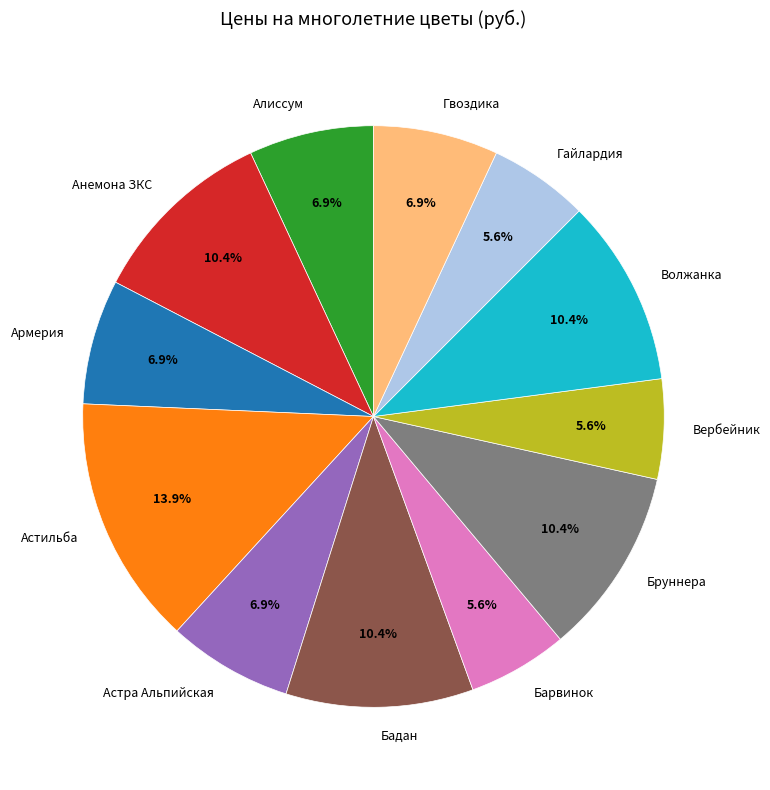

How many slices are in this pie chart?

12